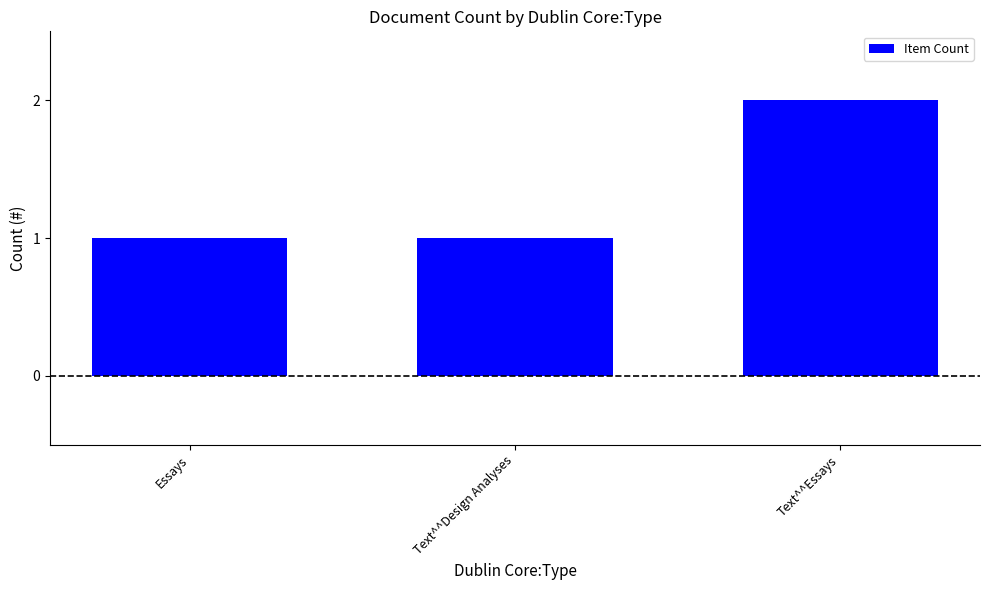

What is the sum of all values?

4